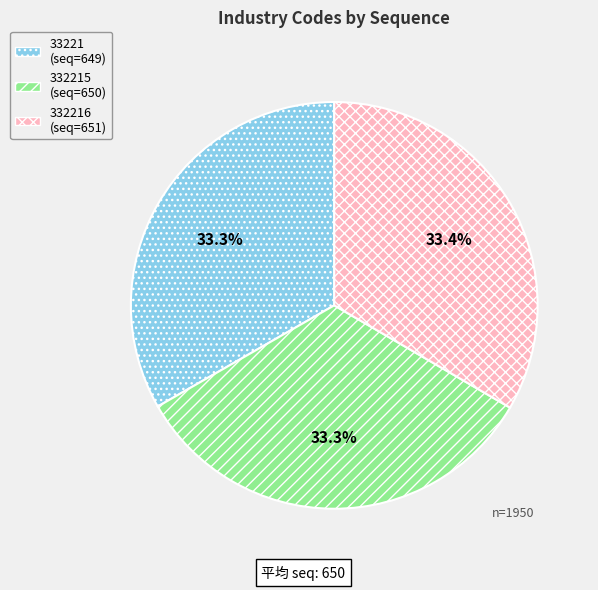

Is there any slice that represents more than half of the pie?

No